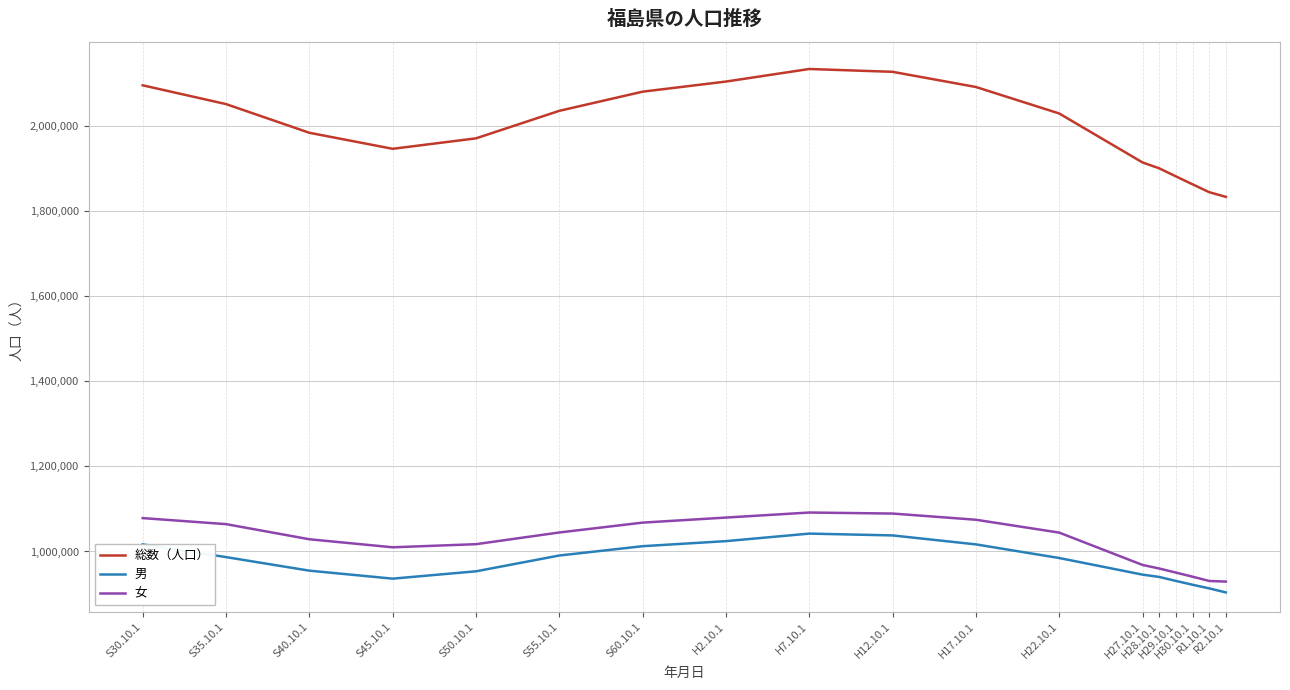

What is the smallest value displayed?

903864